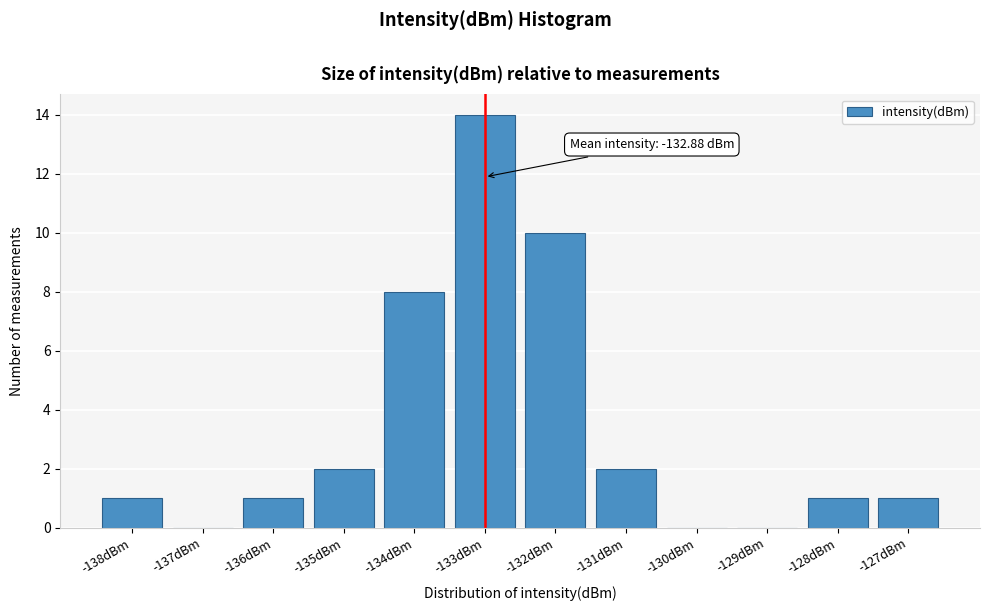

Reading left to right, transcribe all the data shown in this chart.

-138dBm=1	-137dBm=0	-136dBm=1	-135dBm=2	-134dBm=8	-133dBm=14	-132dBm=10	-131dBm=2	-130dBm=0	-129dBm=0	-128dBm=1	-127dBm=1